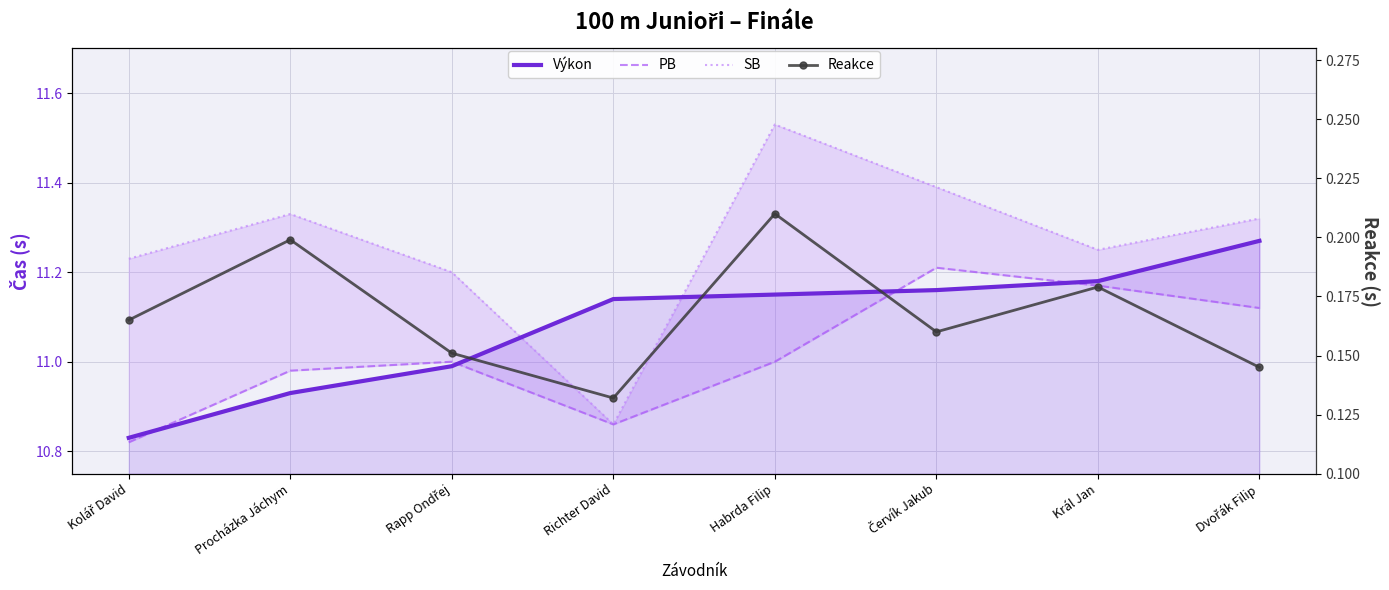

Reading left to right, extract all data points from this chart.

Výkon: 10.8	10.9	11.0	11.1	11.2	11.2	11.2	11.3
PB: 10.8	11.0	11.0	10.9	11.0	11.2	11.2	11.1
SB: 11.2	11.3	11.2	10.9	11.5	11.4	11.2	11.3
Reakce: 0.2	0.2	0.2	0.1	0.2	0.2	0.2	0.1